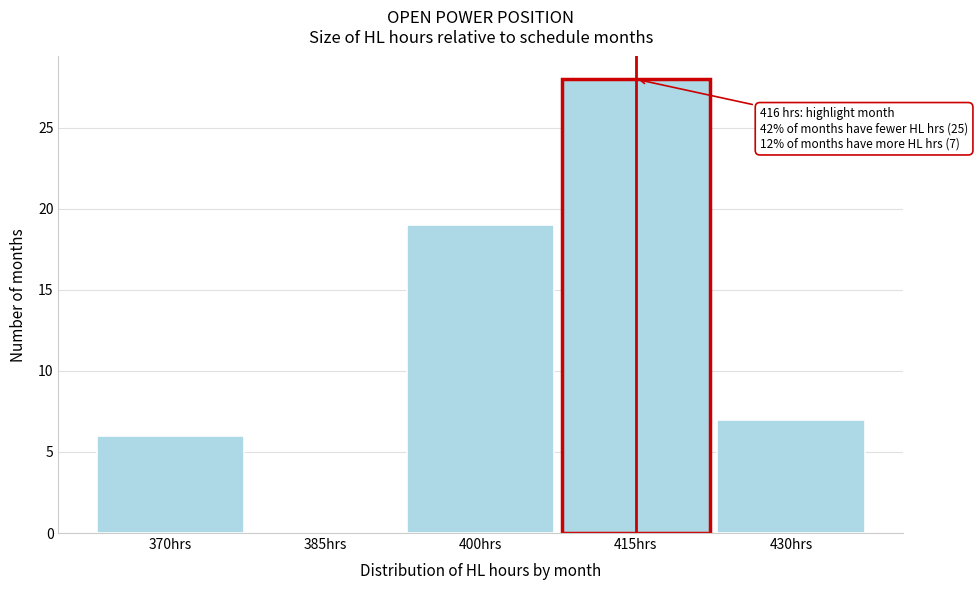

Reading left to right, what are all the values shown in this chart?

370hrs=6	385hrs=0	400hrs=19	415hrs=28	430hrs=7